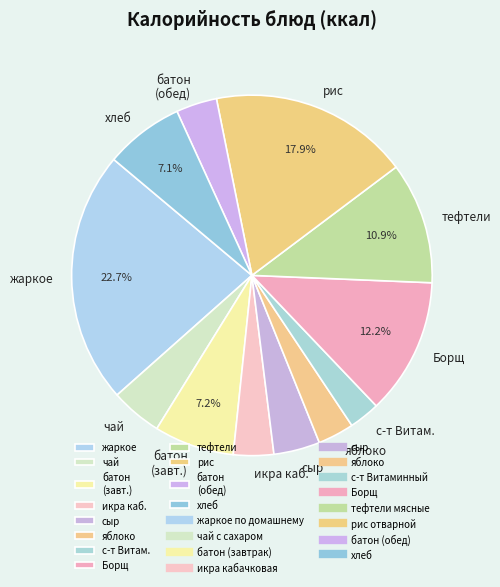

Between Борщ and сыр, which is larger?

Борщ